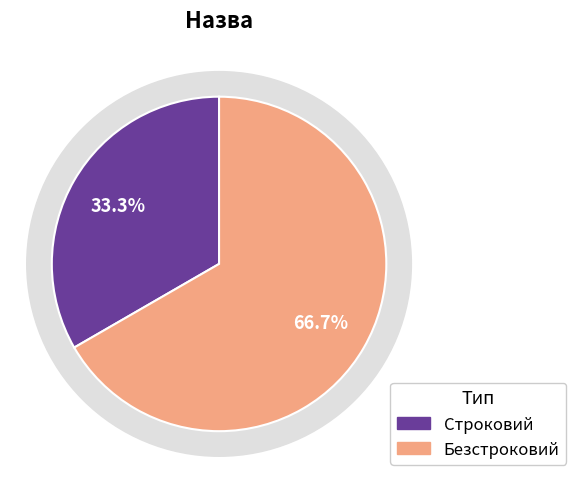

Does Строковий account for over 50% of the chart?

No